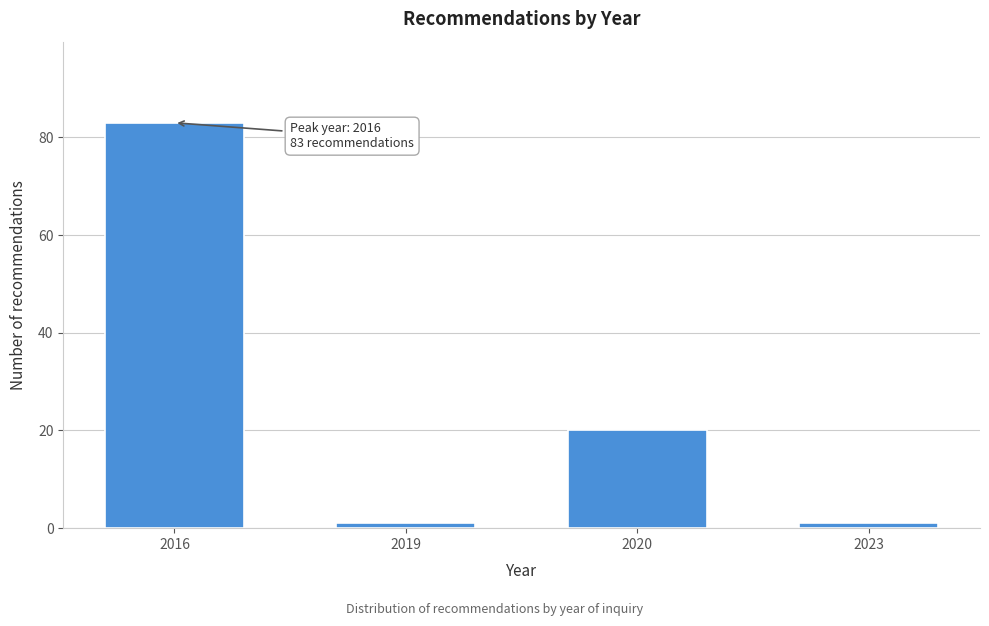

Reading left to right, extract all data points from this chart.

83	1	20	1